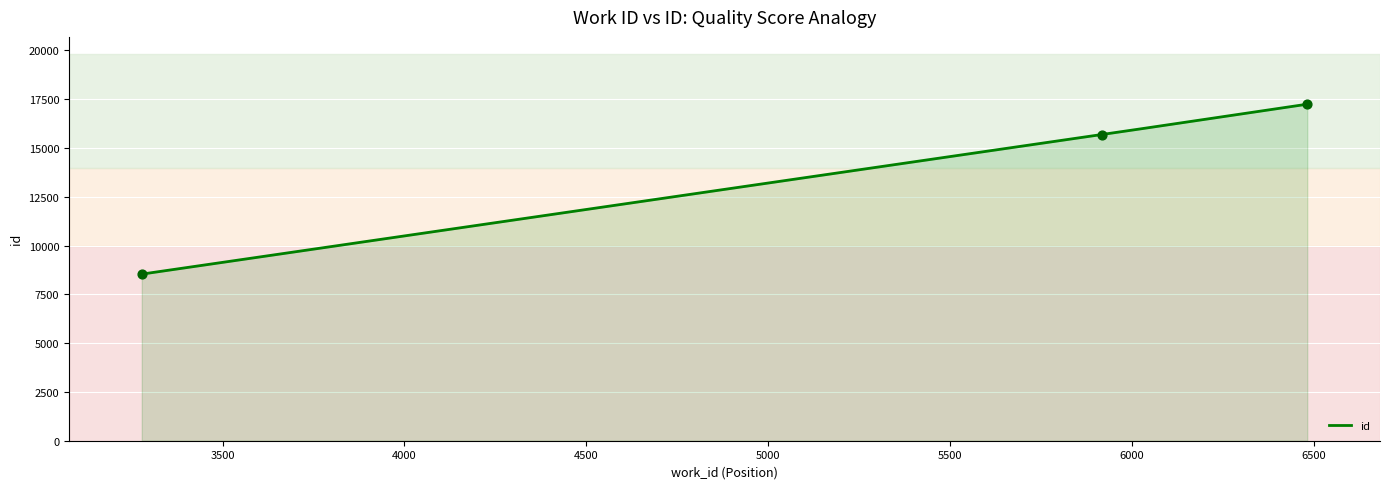

What is the ratio of the value at 6482 to the value at 3278?

2.0